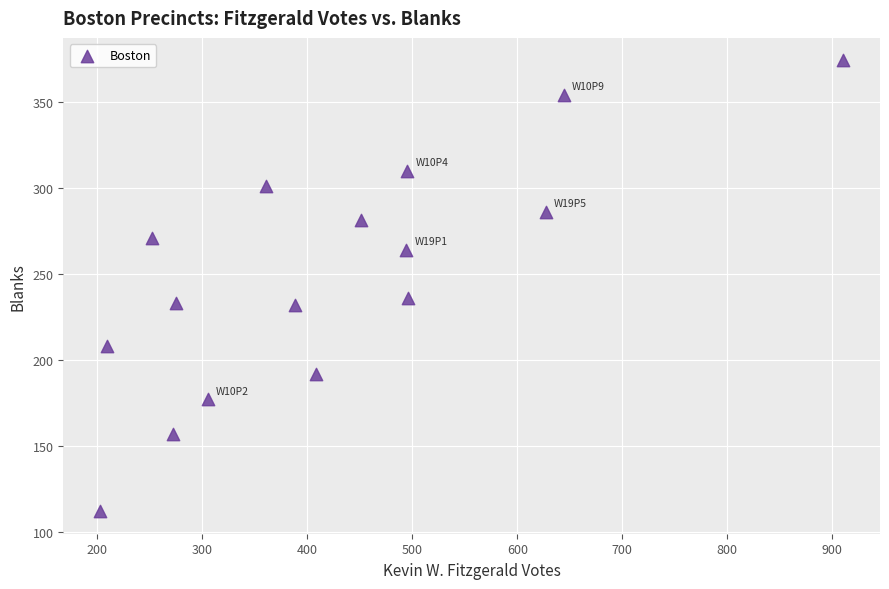

What Y value in the scatter plot is closest to 243?

236